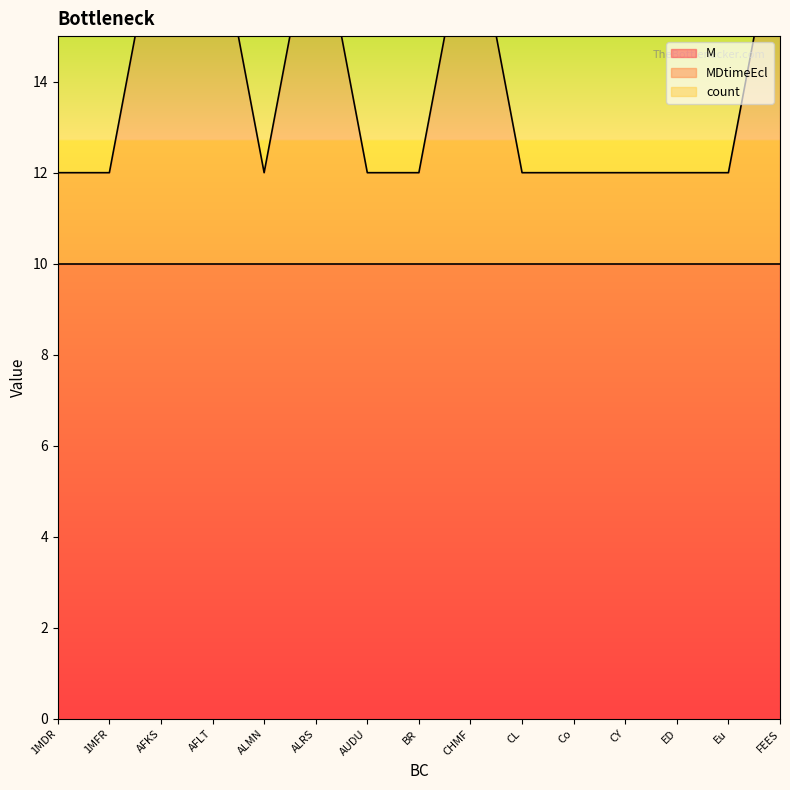

The value of MDtimeEcl at Co is 1. True or false?

False